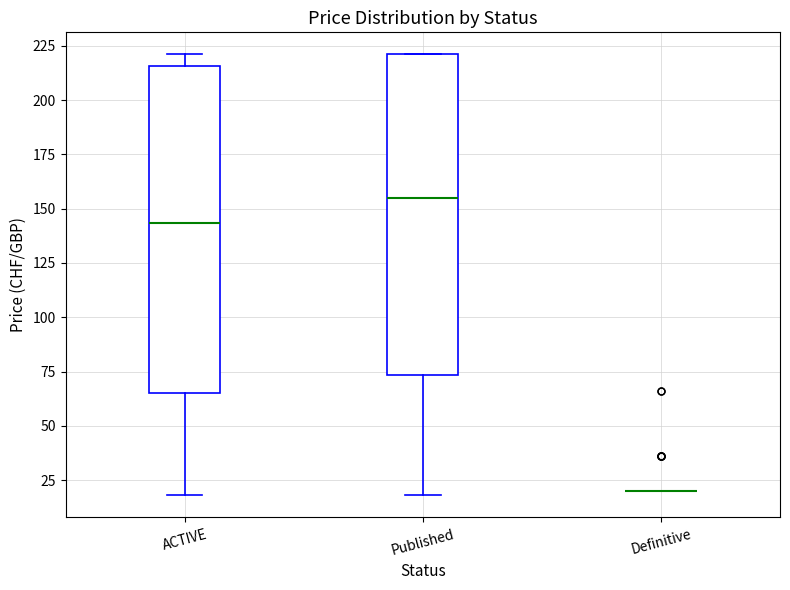

Reading left to right, transcribe this box plot: for each box, give where its median line is, the range the box spans, and where its two whiskers end, as read against the y-axis. The values are not printed on the chart, so give them approximately, as read against the axis.

ACTIVE: median 145, box 65 to 215, whiskers 20 to 220
Published: median 155, box 75 to 220, whiskers 20 to 220
Definitive: box collapsed to a line at 20, whiskers 20 to 20